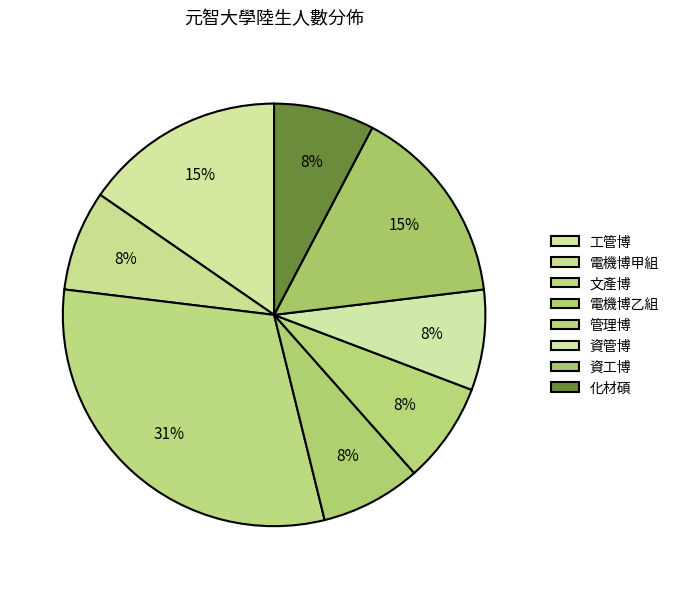

Which slice is the largest?

文產博